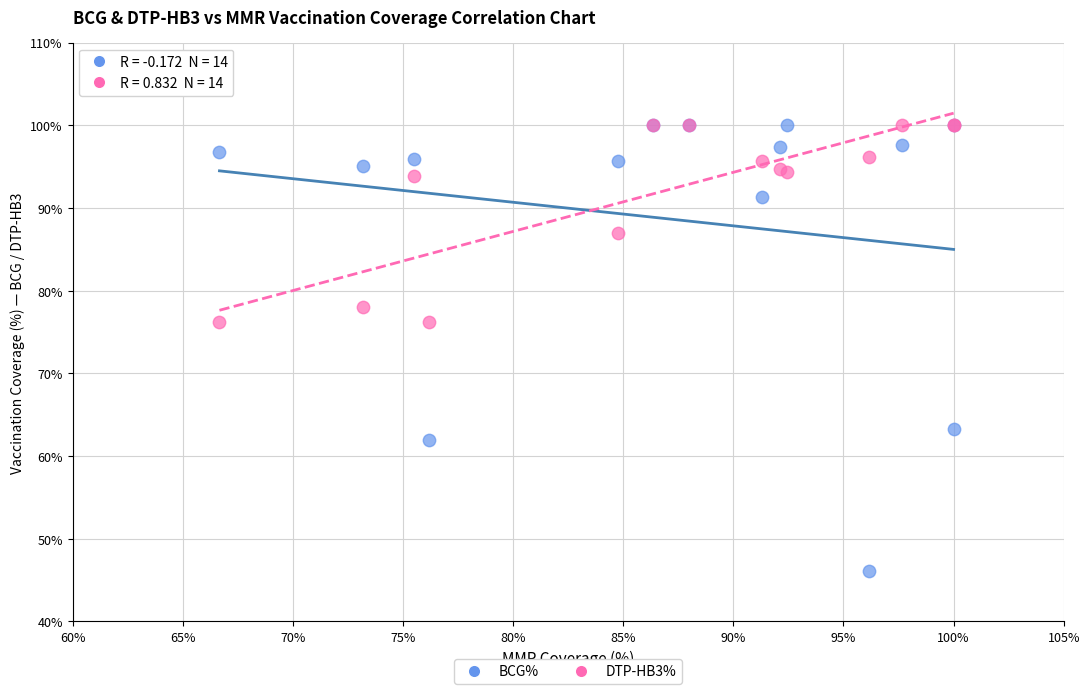

In the DTP-HB3% series, what Y value is closest to 88?

87.0